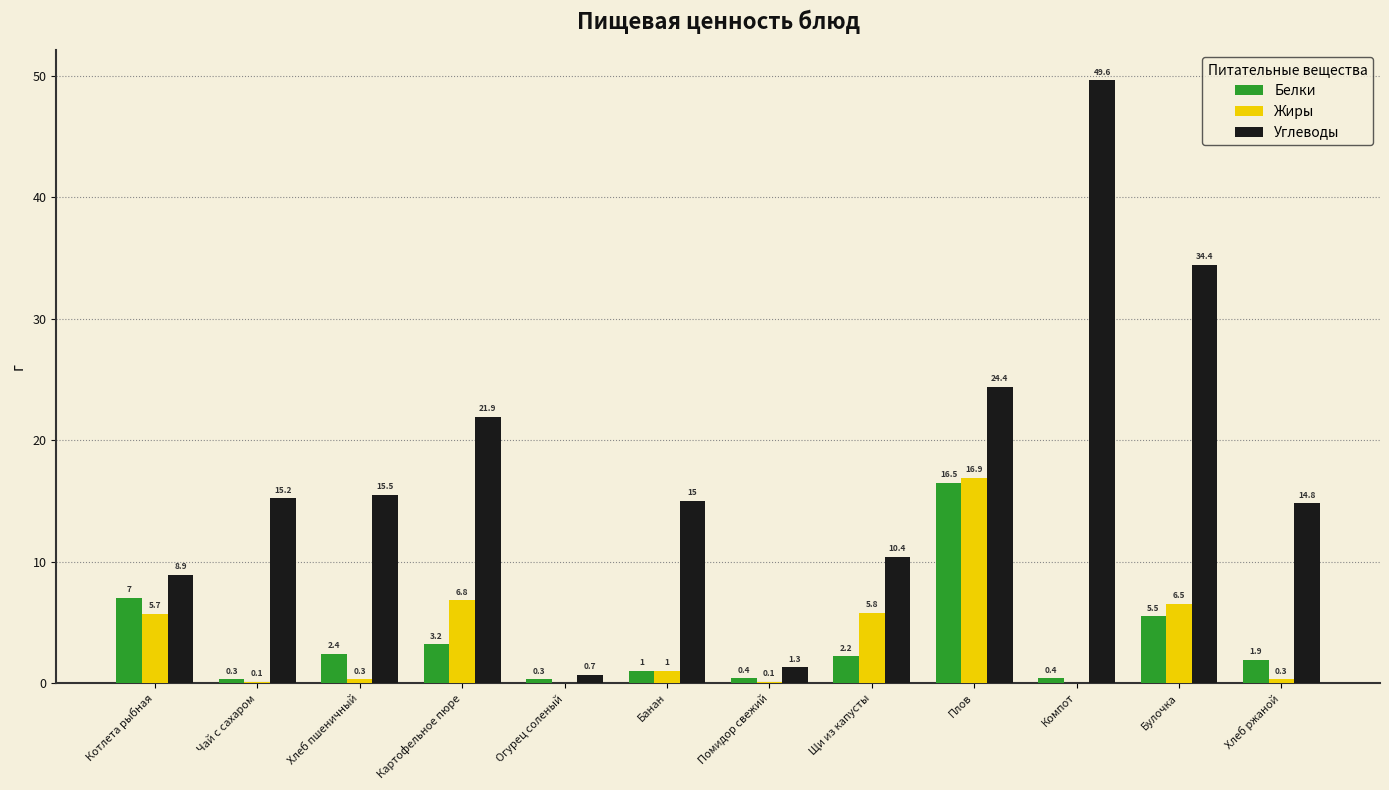

What is the spread (max minus min) of values at Чай с сахаром?

15.1